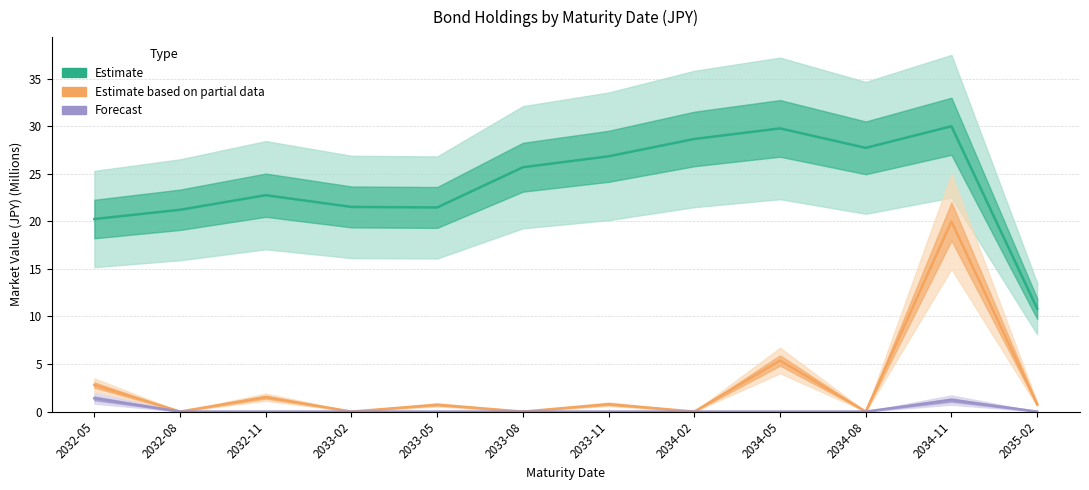

Is the value of Estimate at 2034-02 greater than the value of Forecast at 2033-11?

Yes